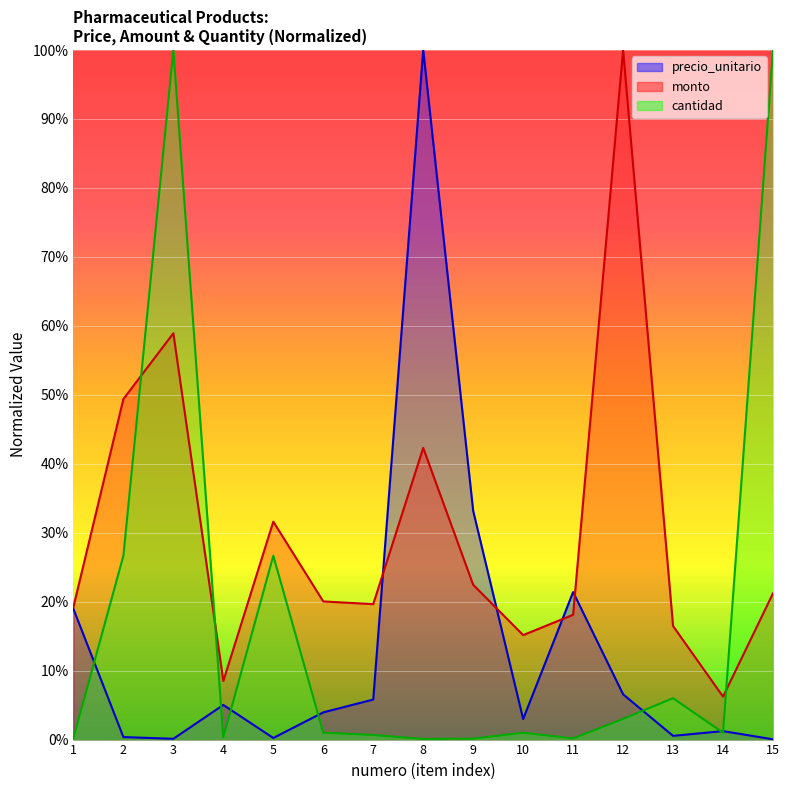

Reading right to left, transcribe all the data shown in this chart.

precio_unitario: 15=0.0	14=0.0	13=0.0	12=0.1	11=0.2	10=0.0	9=0.3	8=1.0	7=0.1	6=0.0	5=0.0	4=0.1	3=0.0	2=0.0	1=0.2
monto: 15=0.2	14=0.1	13=0.2	12=1.0	11=0.2	10=0.2	9=0.2	8=0.4	7=0.2	6=0.2	5=0.3	4=0.1	3=0.6	2=0.5	1=0.2
cantidad: 15=1.0	14=0.0	13=0.1	12=0.0	11=0.0	10=0.0	9=0.0	8=0.0	7=0.0	6=0.0	5=0.3	4=0.0	3=1.0	2=0.3	1=0.0